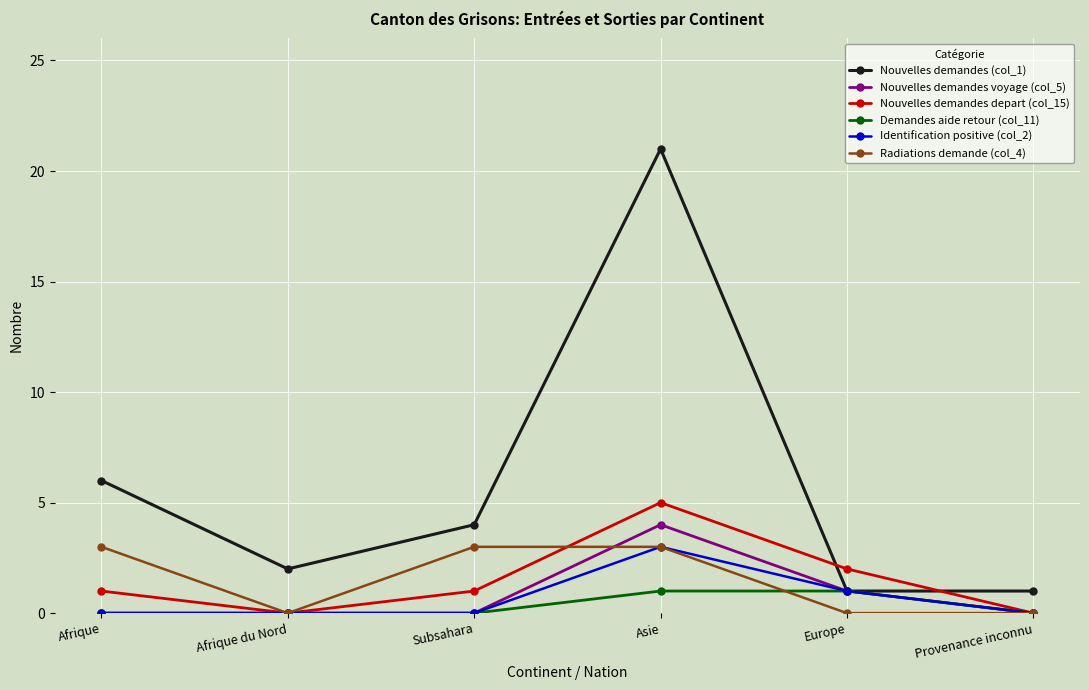

Which series has the largest total across all categories?

Nouvelles demandes (col_1)